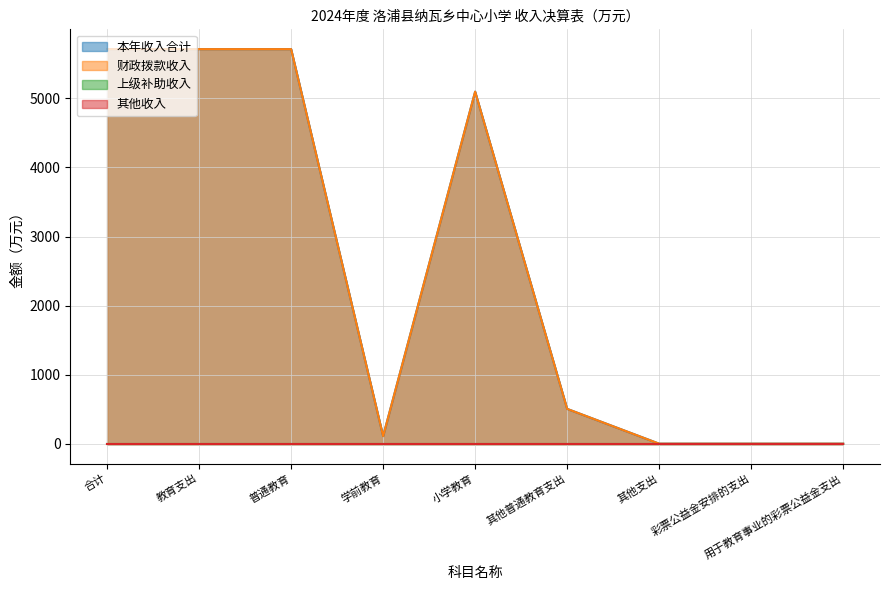

At which label does 财政拨款收入 reach its peak?

合计